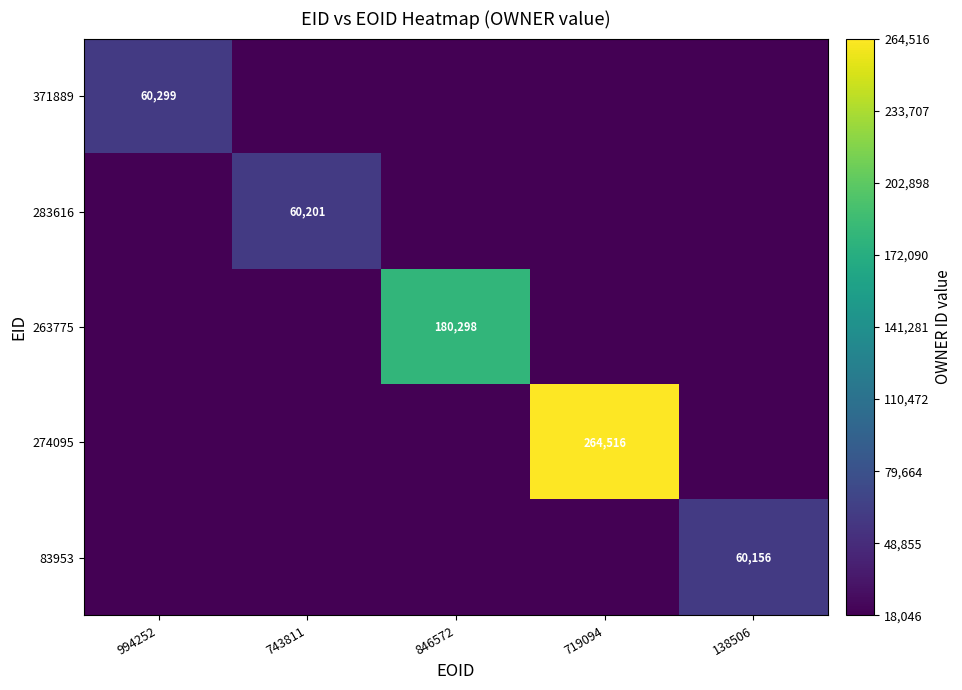

What is the minimum value shown in the chart?

18046.8